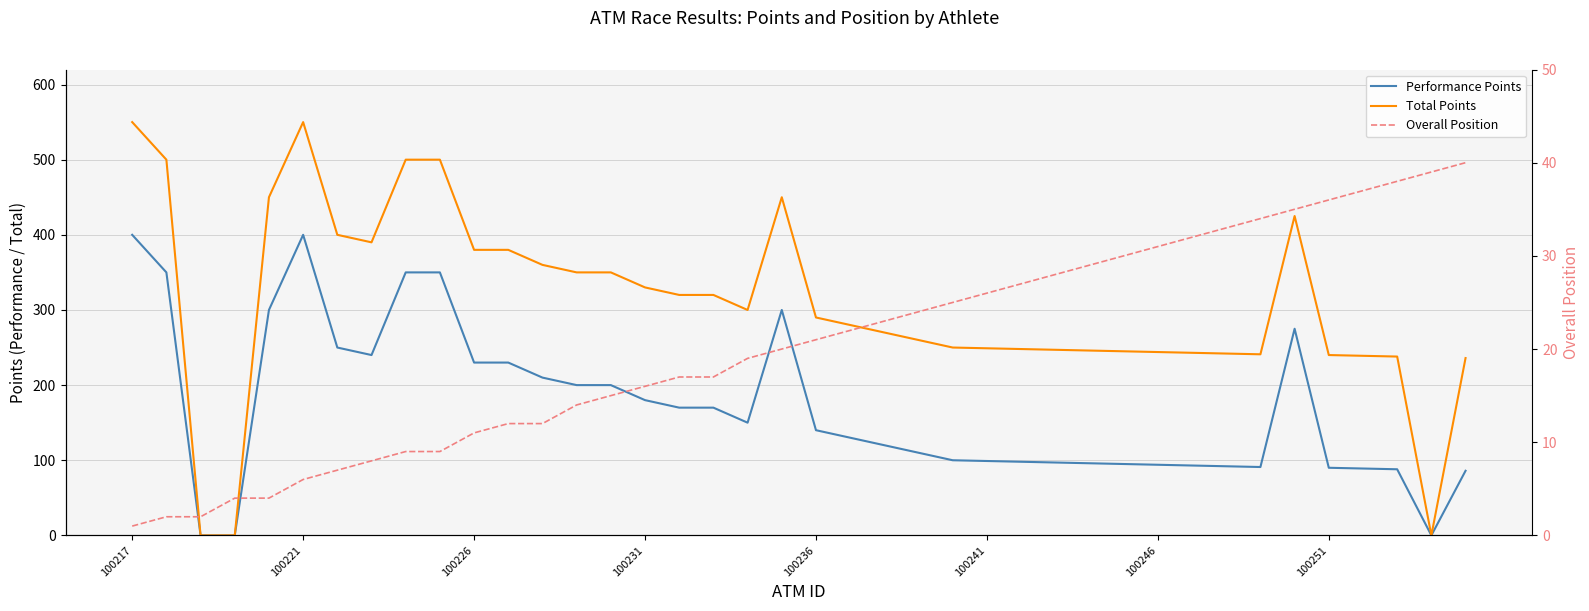

True or false: Performance Points has more than 2 interior local peaks.

True